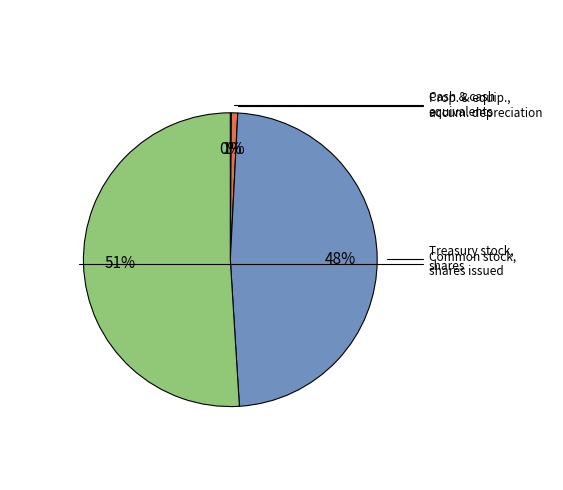

To the nearest percent, what is the combined percentage of Common stock, shares issued and Treasury stock, shares?

99%